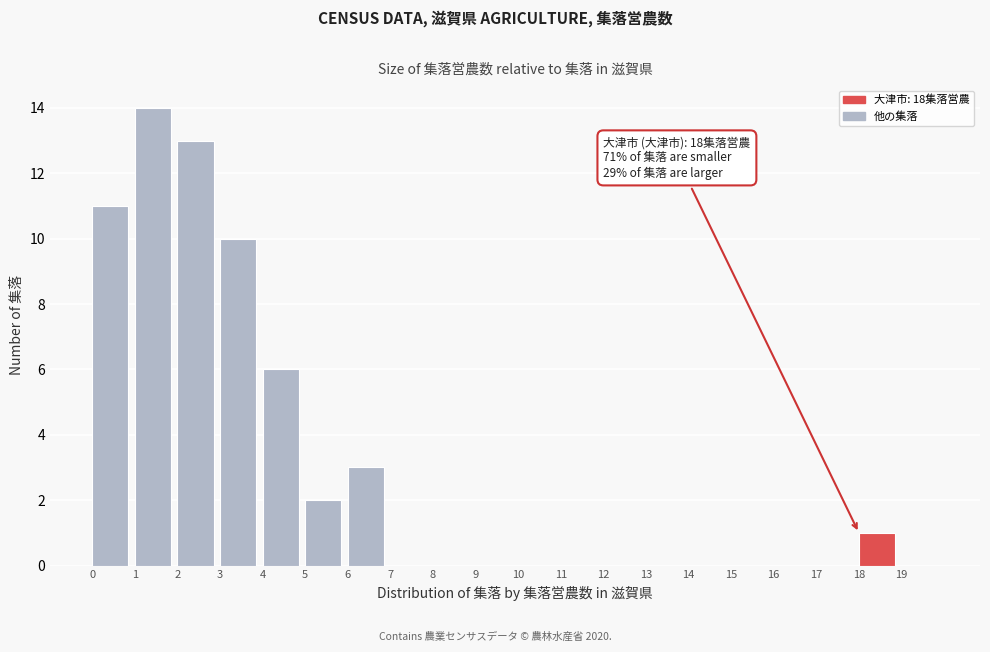

Over which range of the x-axis is the bar tallest?

1 to 2